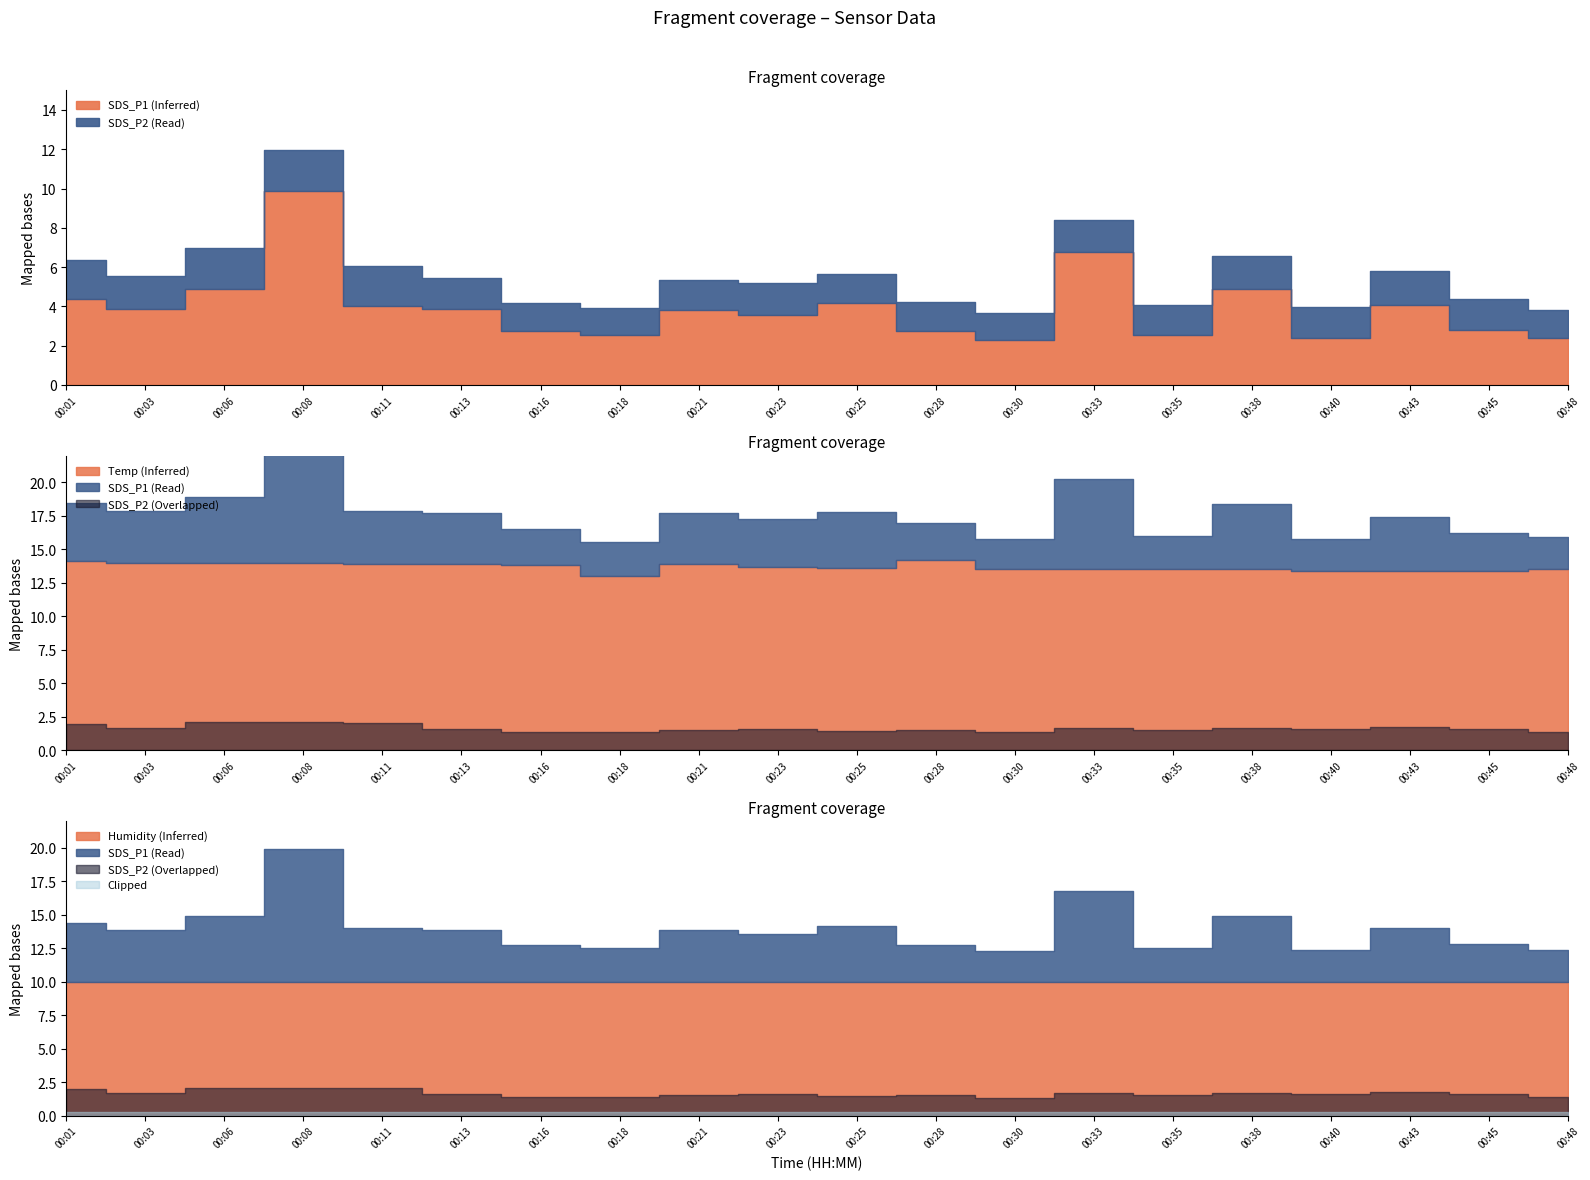

What is the difference between the maximum and minimum values in the SDS_P1 series?

7.6